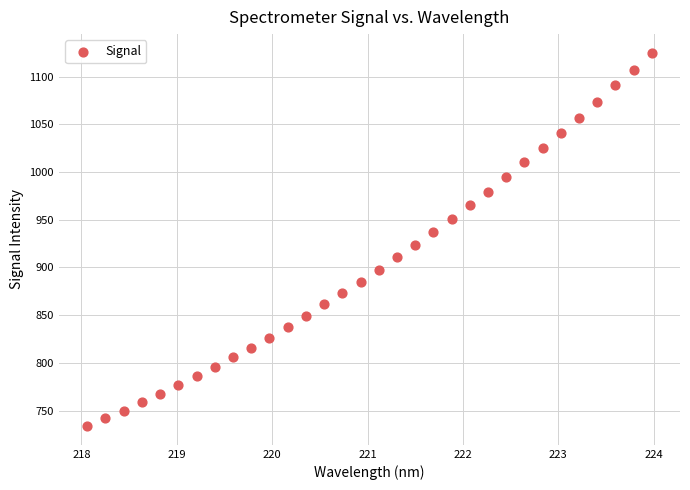

What is the range of X values (max minus min)?

5.9